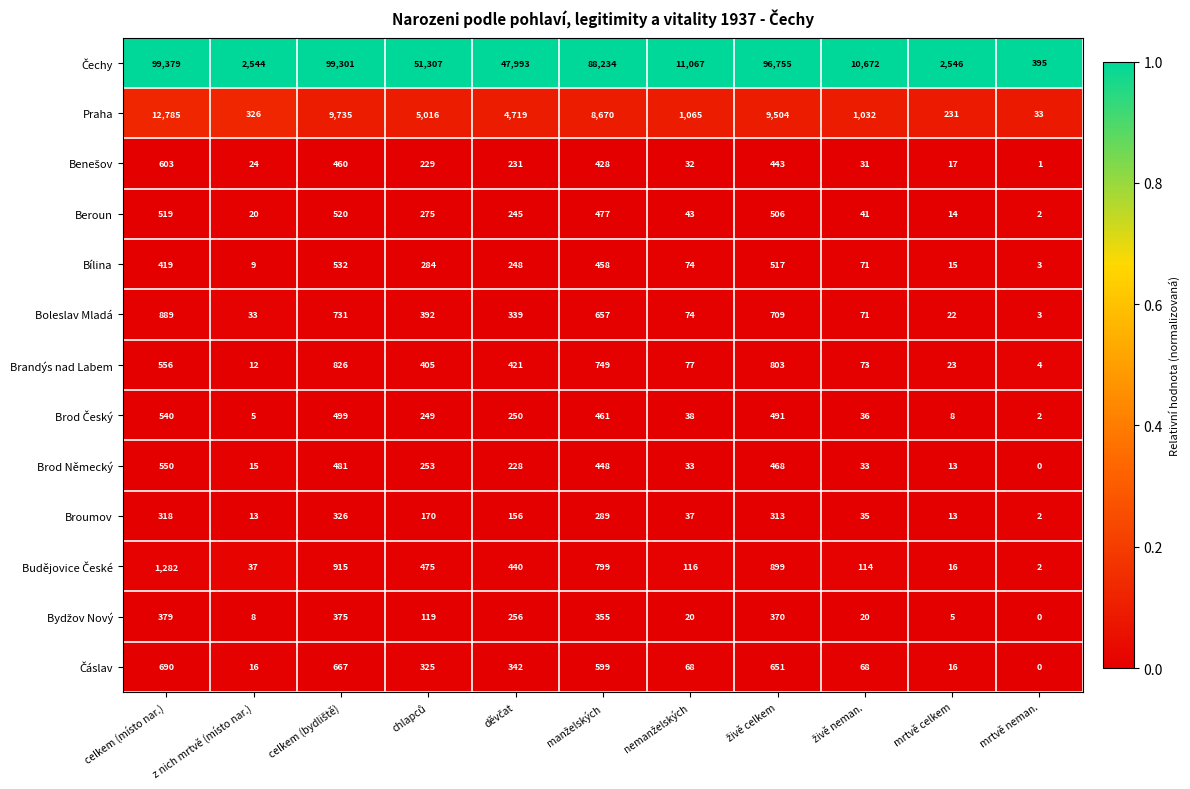

What is the maximum value shown in the chart?

99379